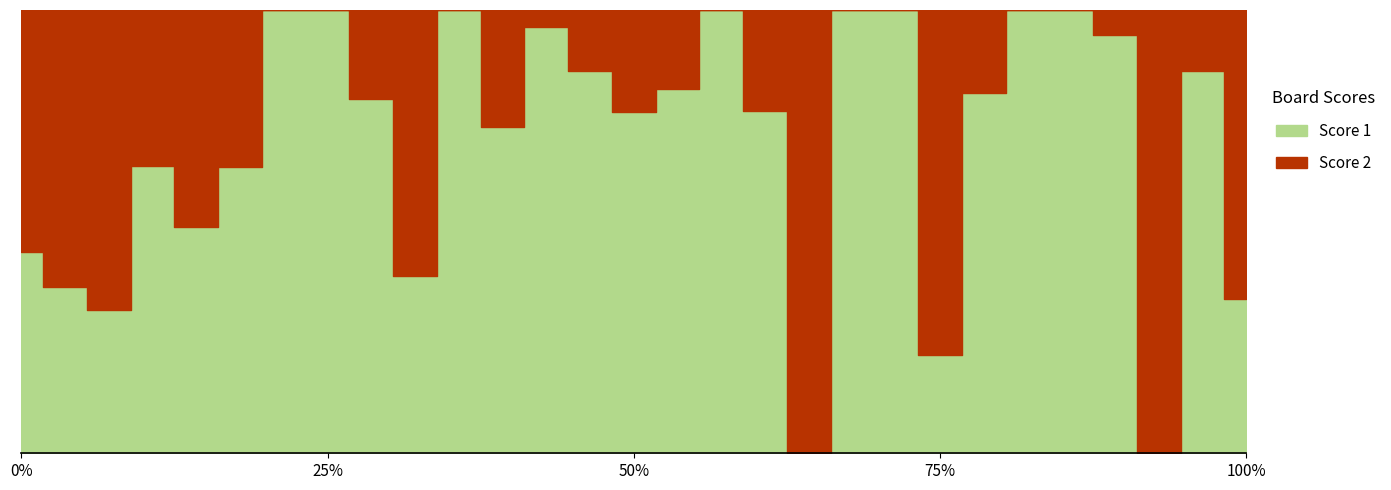

Does the chart have visible grid lines?

No